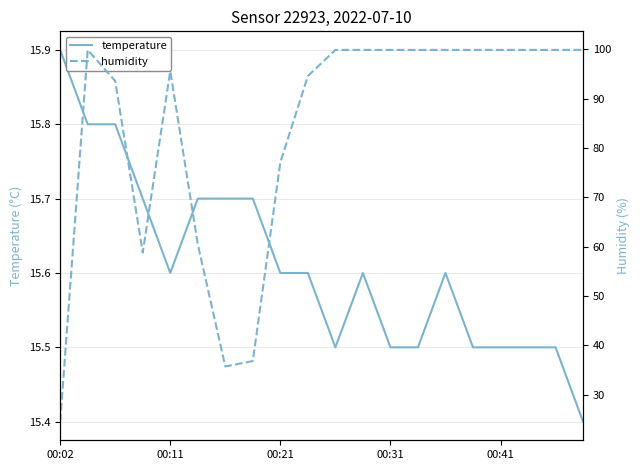

Reading left to right, transcribe all the data shown in this chart.

temperature: 15.9	15.8	15.8	15.7	15.6	15.7	15.7	15.7	15.6	15.6	15.5	15.6	15.5	15.5	15.6	15.5	15.5	15.5	15.5	15.4
humidity: 24.5	99.9	93.6	58.8	95.6	60.5	35.7	36.8	77.1	94.6	99.9	99.9	99.9	99.9	99.9	99.9	99.9	99.9	99.9	99.9